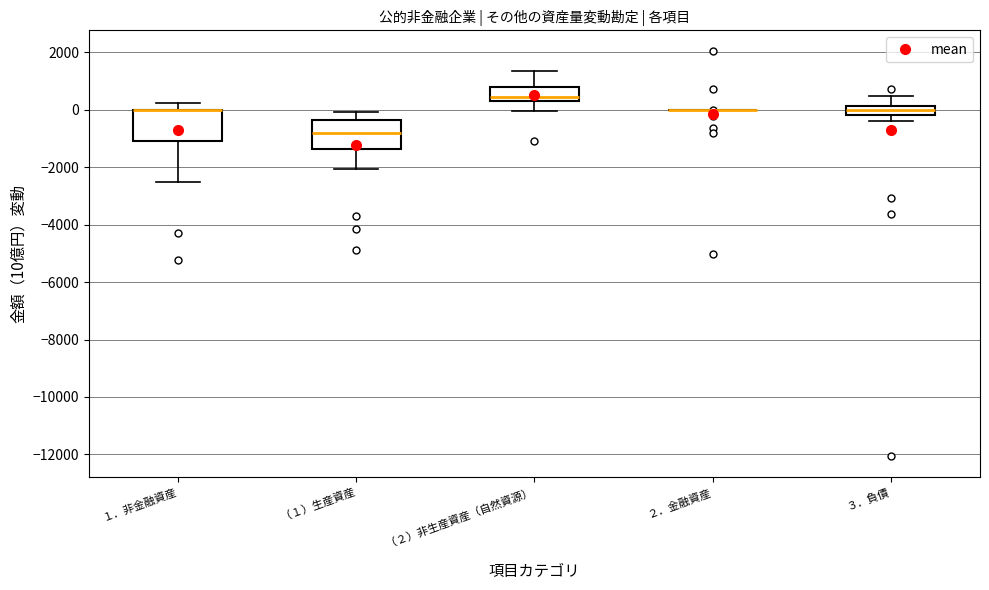

Reading left to right, read every box against the y-axis: the position of its median line, the range the box covers, and the ends of its whiskers. The values are not printed on the chart, so give them approximately, as read against the axis.

１．非金融資産: median 0 (drawn on the box's upper edge), box -1200 to 0, whiskers -2600 to 200
（１）生産資産: median -800, box -1400 to -400, whiskers -2000 to 0
（２）非生産資産（自然資源）: median 400 (just above the box's lower edge), box 400 to 800, whiskers 0 to 1400
２．金融資産: box collapsed to a line at 0, whiskers 0 to 0
３．負債: median 0, box -200 to 200, whiskers -400 to 400